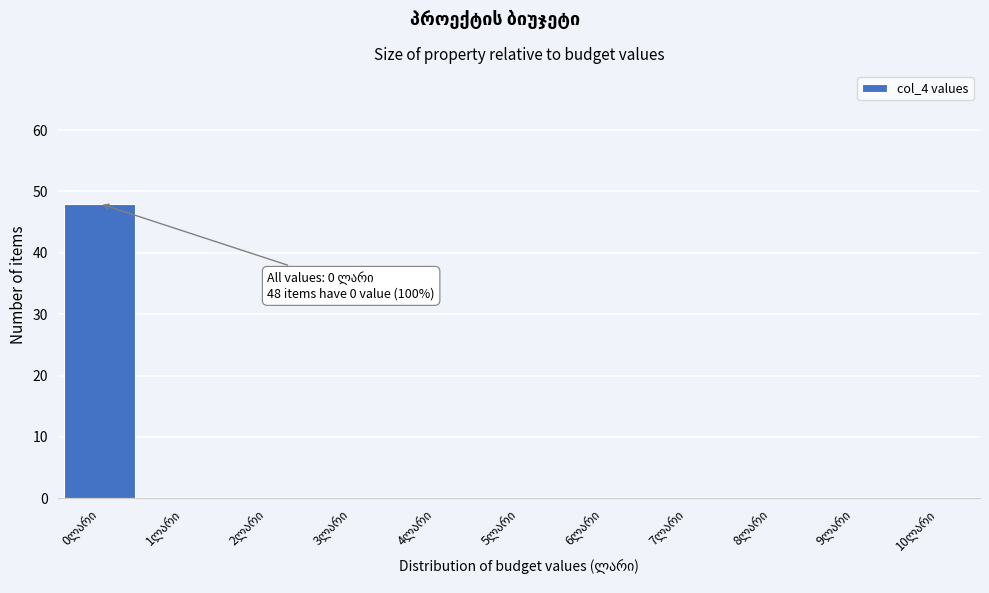

Which range on the x-axis has the tallest bar?

-0.5 to 0.5